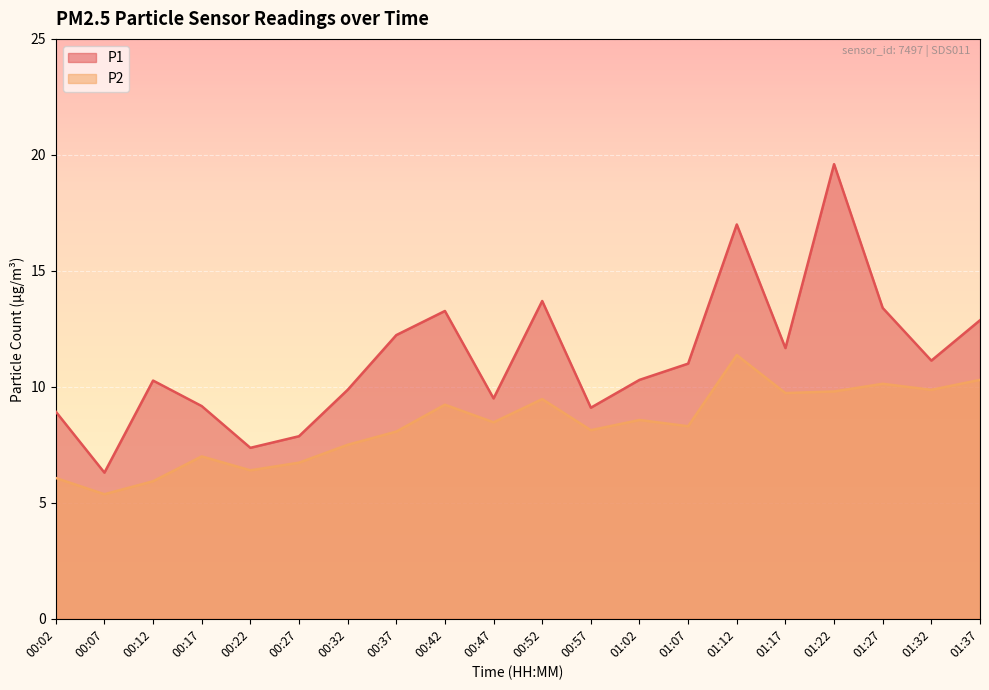

Which series changed the most between 00:12 and 01:17?

P2